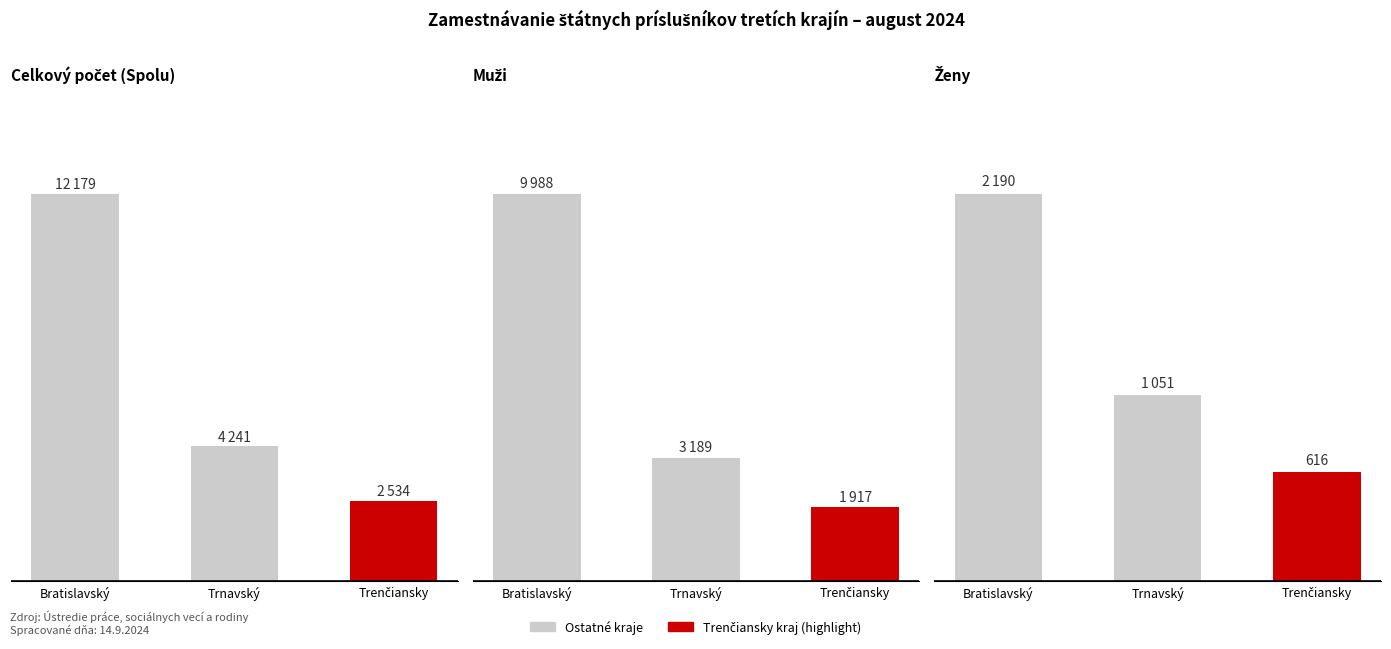

List the labels in order of muž value, largest first.

Bratislavský, Trnavský, Trenčiansky